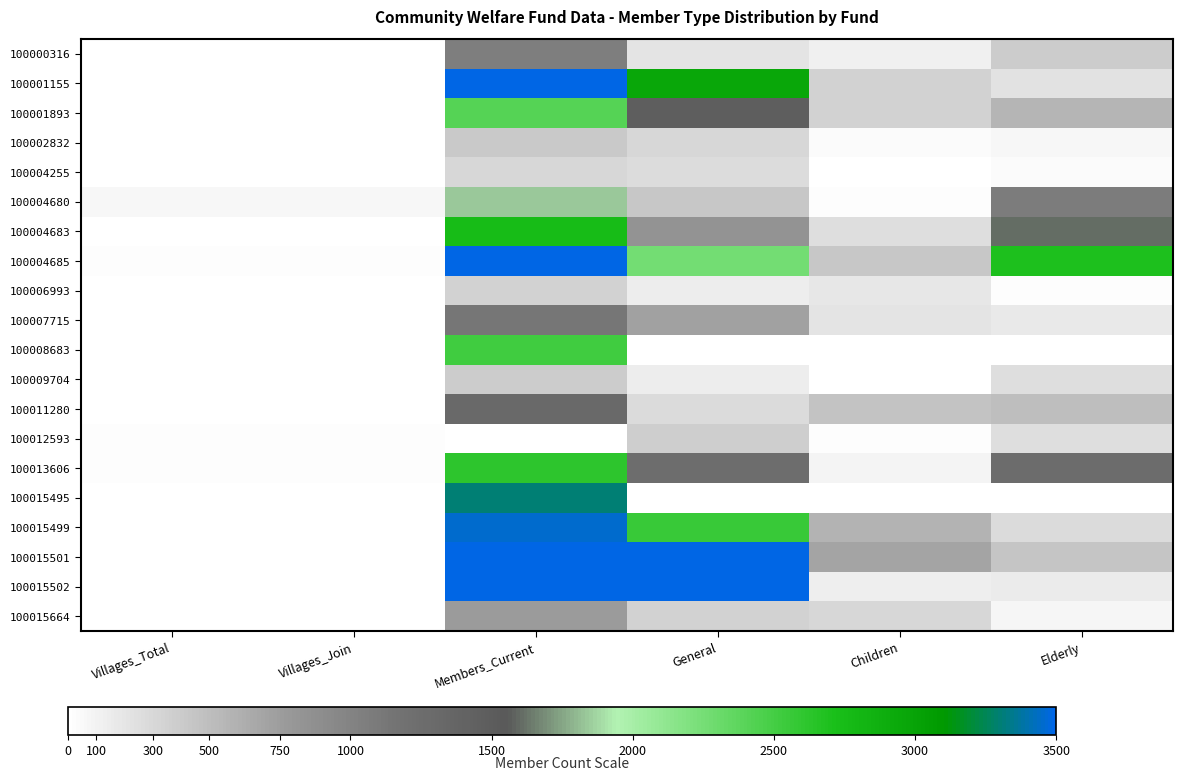

Reading left to right, transcribe all the data shown in this chart.

100000316: Villages_Total=4	Villages_Join=4	Members_Current=1042	General=208	Children=114	Elderly=393
100001155: Villages_Total=12	Villages_Join=12	Members_Current=4159	General=2965	Children=345	Elderly=230
100001893: Villages_Total=13	Villages_Join=13	Members_Current=2408	General=1467	Children=342	Elderly=565
100002832: Villages_Total=7	Villages_Join=7	Members_Current=420	General=310	Children=30	Elderly=65
100004255: Villages_Total=10	Villages_Join=10	Members_Current=301	General=265	Children=5	Elderly=29
100004680: Villages_Total=64	Villages_Join=64	Members_Current=1843	General=428	Children=15	Elderly=1079
100004683: Villages_Total=10	Villages_Join=10	Members_Current=2745	General=835	Children=250	Elderly=1600
100004685: Villages_Total=14	Villages_Join=14	Members_Current=6907	General=2263	Children=436	Elderly=2703
100006993: Villages_Total=7	Villages_Join=7	Members_Current=350	General=140	Children=189	Elderly=17
100007715: Villages_Total=8	Villages_Join=8	Members_Current=1130	General=720	Children=213	Elderly=165
100008683: Villages_Total=0	Villages_Join=0	Members_Current=2519	General=0	Children=0	Elderly=0
100009704: Villages_Total=10	Villages_Join=10	Members_Current=396	General=145	Children=0	Elderly=247
100011280: Villages_Total=10	Villages_Join=10	Members_Current=1307	General=274	Children=464	Elderly=505
100012593: Villages_Total=19	Villages_Join=19	Members_Current=0	General=381	Children=14	Elderly=251
100013606: Villages_Total=16	Villages_Join=16	Members_Current=2623	General=1253	Children=90	Elderly=1260
100015495: Villages_Total=0	Villages_Join=0	Members_Current=3303	General=0	Children=0	Elderly=0
100015499: Villages_Total=13	Villages_Join=13	Members_Current=3457	General=2559	Children=582	Elderly=285
100015501: Villages_Total=10	Villages_Join=10	Members_Current=4702	General=3540	Children=689	Elderly=445
100015502: Villages_Total=10	Villages_Join=10	Members_Current=3891	General=3589	Children=135	Elderly=156
100015664: Villages_Total=9	Villages_Join=9	Members_Current=754	General=351	Children=304	Elderly=72